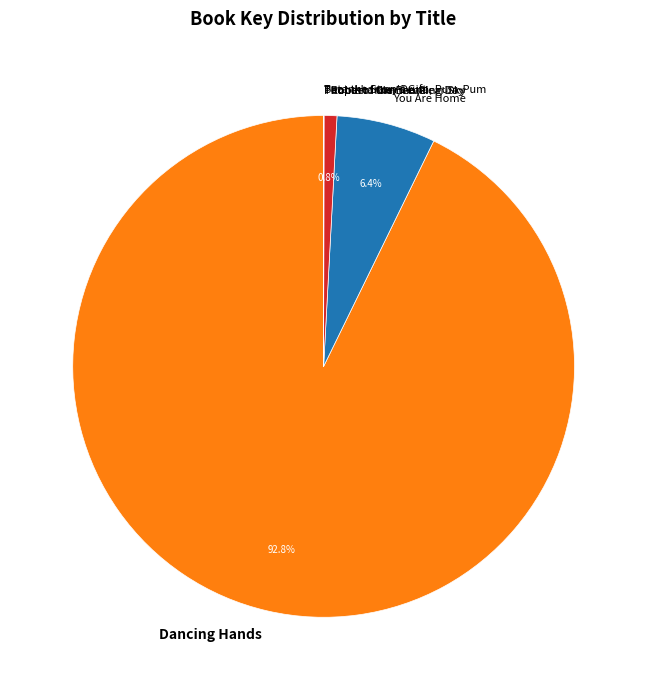

Is Dancing Hands the majority of the pie?

Yes